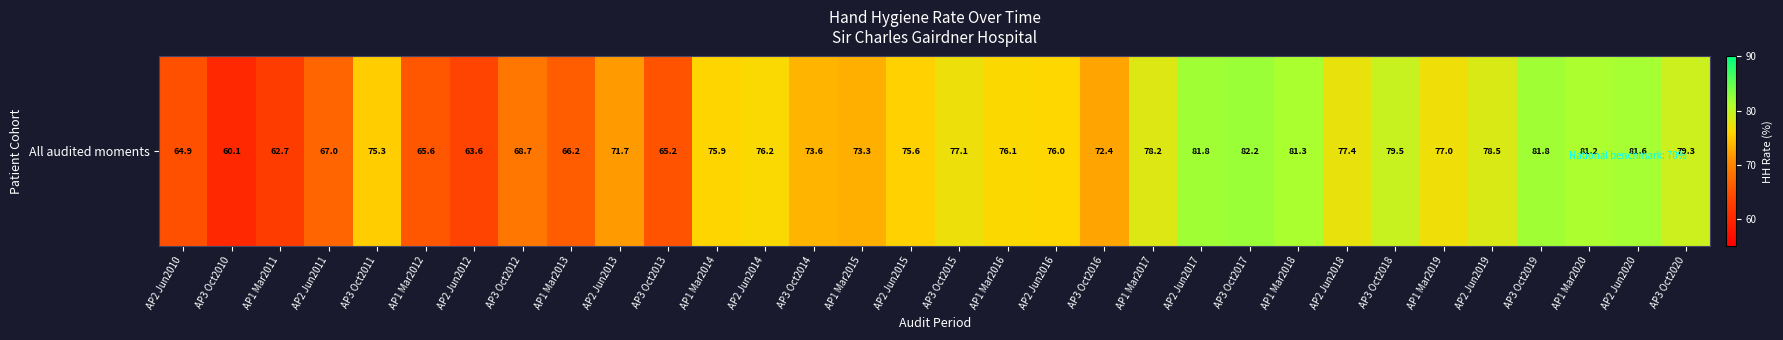

What is the greatest value displayed?

82.2